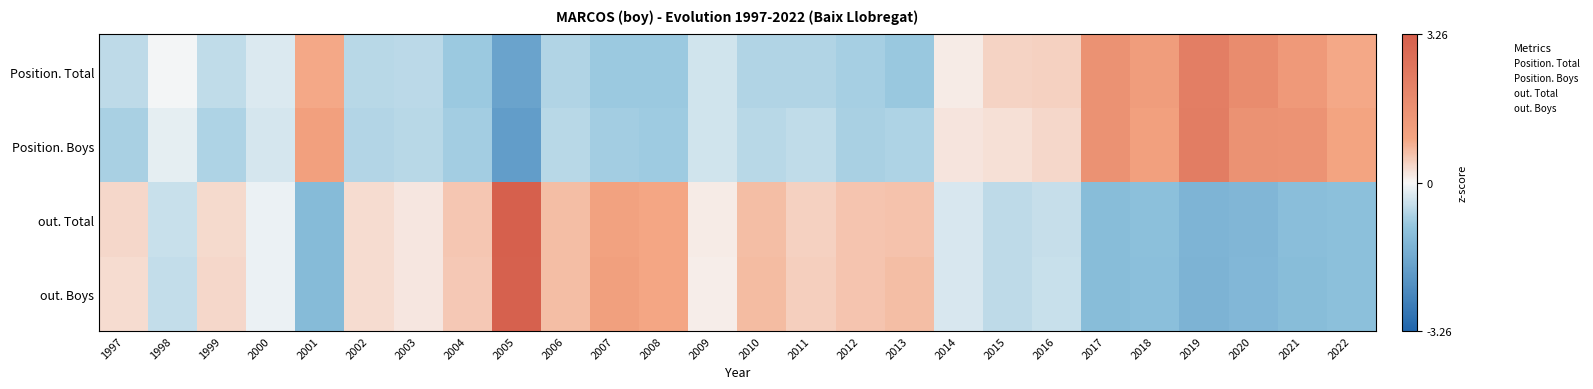

Reading left to right, transcribe all the data shown in this chart.

Position. Total: 1997=-0.6	1998=-0.0	1999=-0.5	2000=-0.3	2001=0.9	2002=-0.6	2003=-0.6	2004=-0.9	2005=-1.8	2006=-0.7	2007=-0.9	2008=-0.9	2009=-0.4	2010=-0.7	2011=-0.7	2012=-0.8	2013=-0.9	2014=0.1	2015=0.4	2016=0.4	2017=1.6	2018=1.2	2019=2.3	2020=1.8	2021=1.3	2022=0.9
Position. Boys: 1997=-0.7	1998=-0.2	1999=-0.7	2000=-0.3	2001=1.1	2002=-0.6	2003=-0.6	2004=-0.8	2005=-1.9	2006=-0.6	2007=-0.8	2008=-0.9	2009=-0.4	2010=-0.6	2011=-0.5	2012=-0.7	2013=-0.7	2014=0.2	2015=0.3	2016=0.4	2017=1.6	2018=1.1	2019=2.3	2020=1.6	2021=1.5	2022=1.0
out. Total: 1997=0.4	1998=-0.5	1999=0.4	2000=-0.1	2001=-1.2	2002=0.3	2003=0.2	2004=0.6	2005=3.3	2006=0.7	2007=1.1	2008=0.9	2009=0.1	2010=0.7	2011=0.5	2012=0.6	2013=0.6	2014=-0.3	2015=-0.5	2016=-0.5	2017=-1.2	2018=-1.1	2019=-1.4	2020=-1.3	2021=-1.1	2022=-1.1
out. Boys: 1997=0.3	1998=-0.5	1999=0.4	2000=-0.1	2001=-1.2	2002=0.3	2003=0.2	2004=0.5	2005=3.2	2006=0.7	2007=1.1	2008=1.0	2009=0.1	2010=0.7	2011=0.5	2012=0.6	2013=0.7	2014=-0.3	2015=-0.6	2016=-0.5	2017=-1.2	2018=-1.1	2019=-1.4	2020=-1.3	2021=-1.1	2022=-1.1